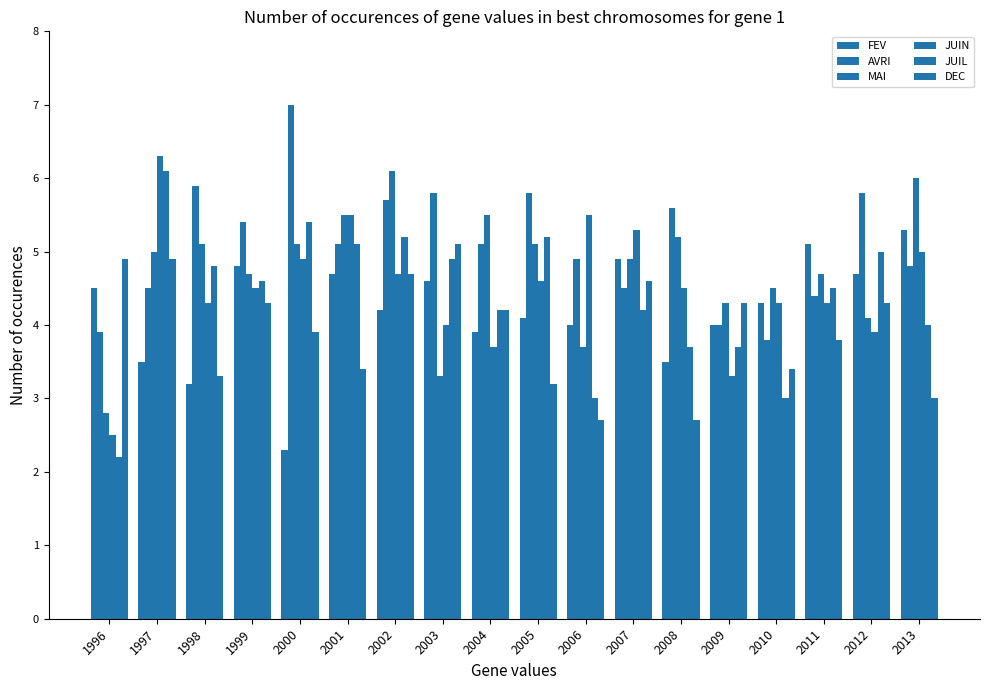

Count the number of data series in this chart.

6